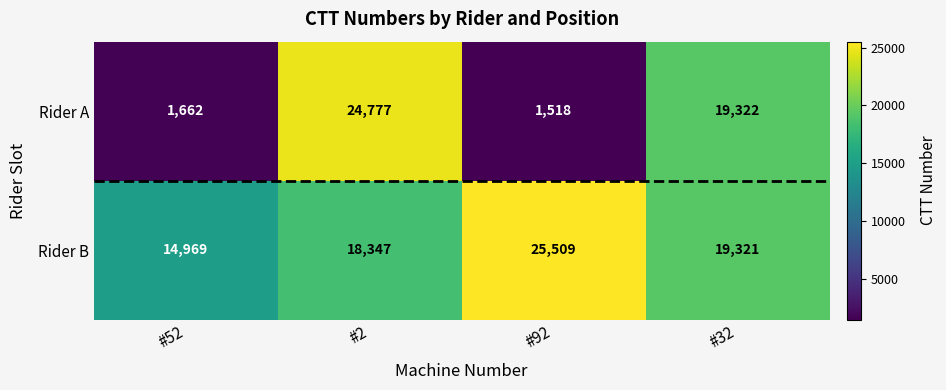

List the series in order of their peak value, lowest first.

Rider A, Rider B